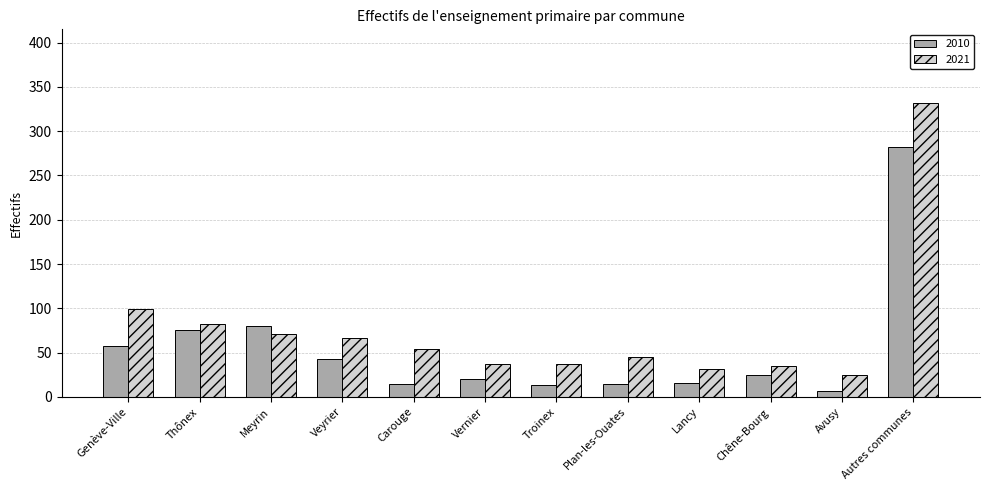

Which series has the largest total across all categories?

2021